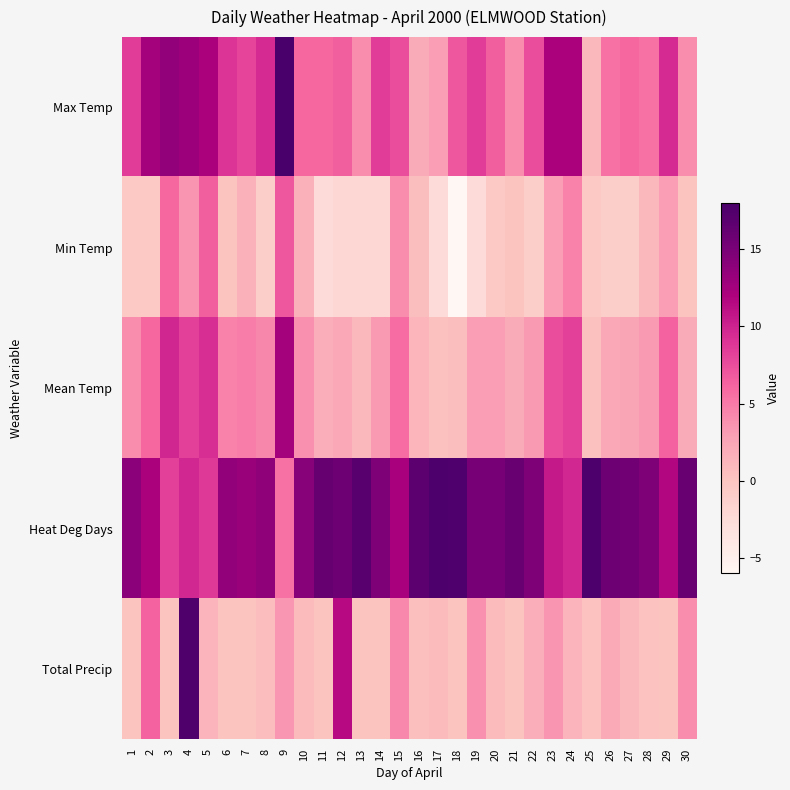

Reading right to left, extract all data points from this chart.

Max Temp: 30=4.0	29=9.5	28=5.5	27=6.0	26=5.5	25=1.0	24=12.0	23=12.0	22=7.5	21=4.0	20=6.5	19=8.5	18=7.0	17=3.0	16=2.0	15=7.5	14=8.5	13=4.0	12=6.5	11=6.0	10=6.0	9=18.0	8=9.5	7=8.0	6=9.0	5=12.0	4=13.0	3=13.5	2=12.5	1=8.5
Min Temp: 30=0.0	29=3.0	28=1.0	27=-1.0	26=-1.0	25=-0.5	24=4.5	23=3.0	22=-1.0	21=0.0	20=-0.5	19=-2.5	18=-6.0	17=-2.5	16=0.5	15=4.0	14=-2.0	13=-2.0	12=-2.0	11=-2.5	10=1.5	9=7.0	8=-1.0	7=1.5	6=0.0	5=6.5	4=3.5	3=6.0	2=-0.5	1=-0.5
Mean Temp: 30=2.0	29=6.3	28=3.3	27=2.5	26=2.3	25=0.3	24=8.3	23=7.5	22=3.3	21=2.0	20=3.0	19=3.0	18=0.5	17=0.3	16=1.3	15=5.8	14=3.3	13=1.0	12=2.3	11=1.8	10=3.8	9=12.5	8=4.3	7=4.8	6=4.5	5=9.3	4=8.3	3=9.8	2=6.0	1=4.0
Heat Deg Days: 30=16.0	29=11.7	28=14.7	27=15.5	26=15.7	25=17.7	24=9.7	23=10.5	22=14.7	21=16.0	20=15.0	19=15.0	18=17.5	17=17.7	16=16.7	15=12.2	14=14.7	13=17.0	12=15.7	11=16.2	10=14.2	9=5.5	8=13.7	7=13.2	6=13.5	5=8.7	4=9.7	3=8.2	2=12.0	1=14.0
Total Precip: 30=4.0	29=0.0	28=0.2	27=1.0	26=2.2	25=0.2	24=1.4	23=3.6	22=1.8	21=0.0	20=0.8	19=3.8	18=0.0	17=0.8	16=0.4	15=4.2	14=0.0	13=0.0	12=11.4	11=0.0	10=0.8	9=3.4	8=0.6	7=0.0	6=0.0	5=1.4	4=17.6	3=0.0	2=6.2	1=0.0